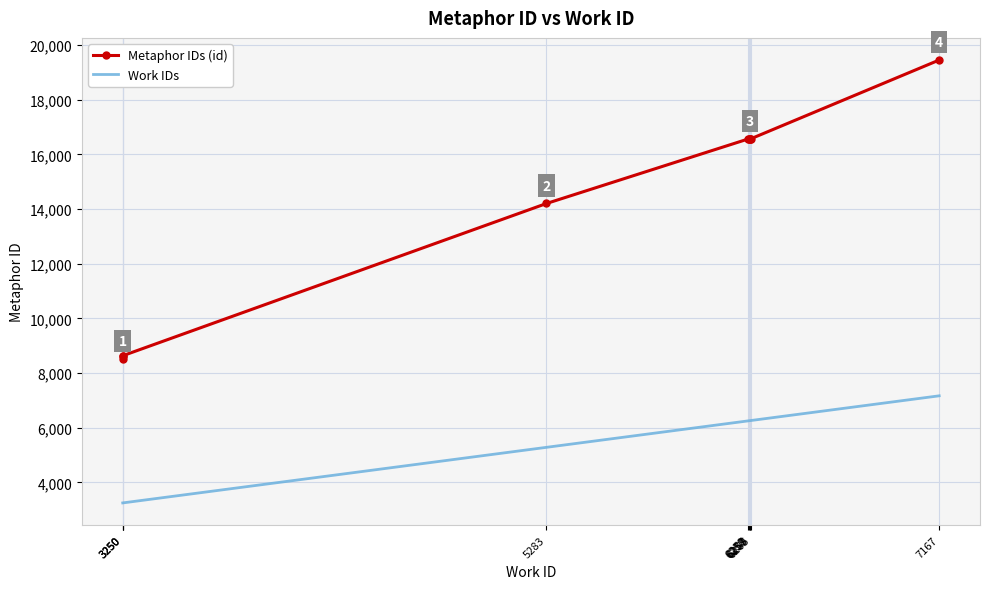

At how many categories does at least one series exceed 17194?

1